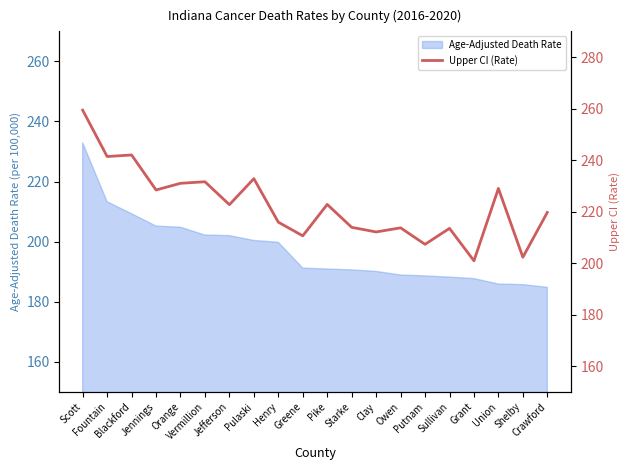

What is the minimum value for Age-Adjusted Death Rate?

184.8